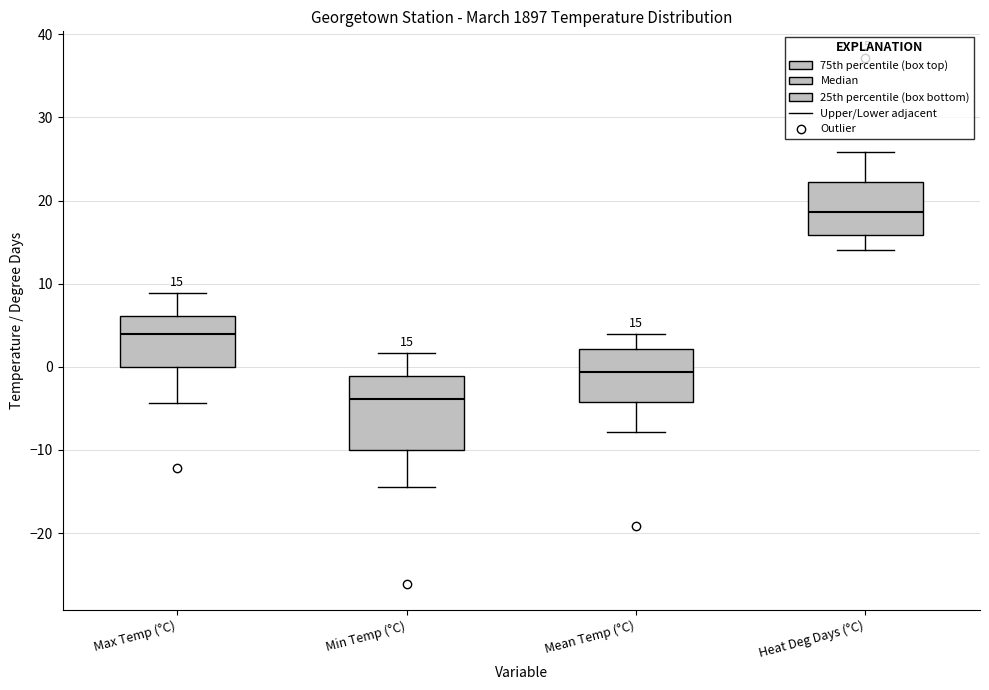

Which box's median line is the lowest?

Min Temp (°C)